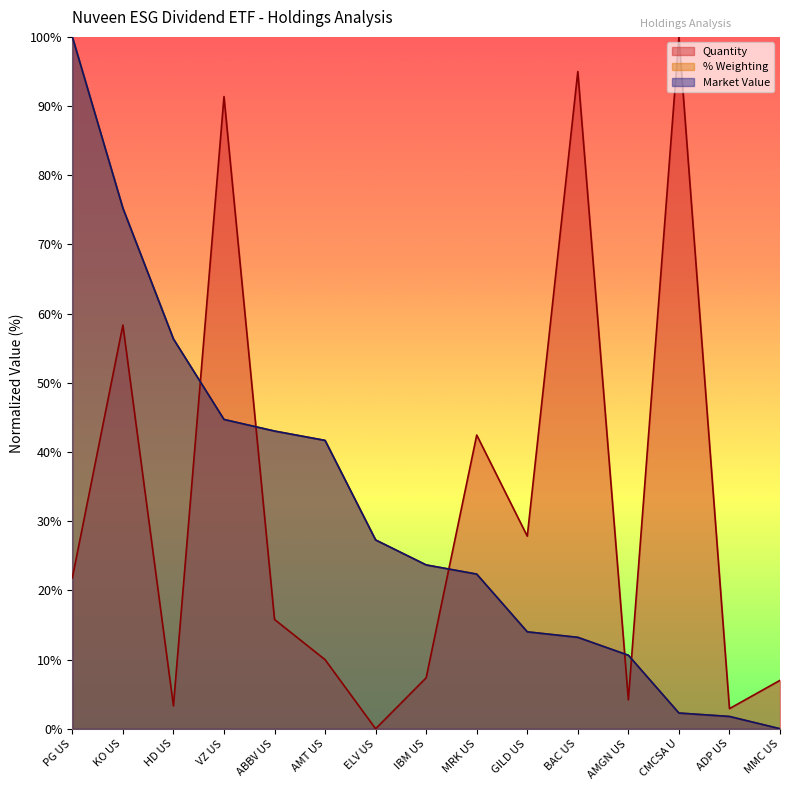

Where do % Weighting and Market Value first cross each other?

VZ US and ABBV US